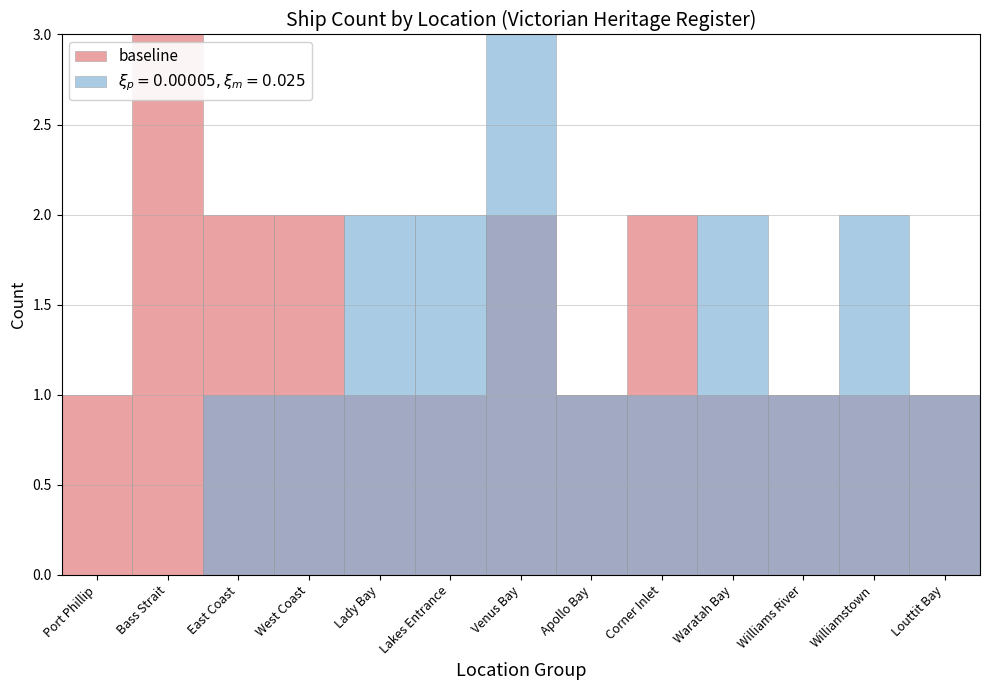

The value at Waratah Bay is 1. True or false?

False